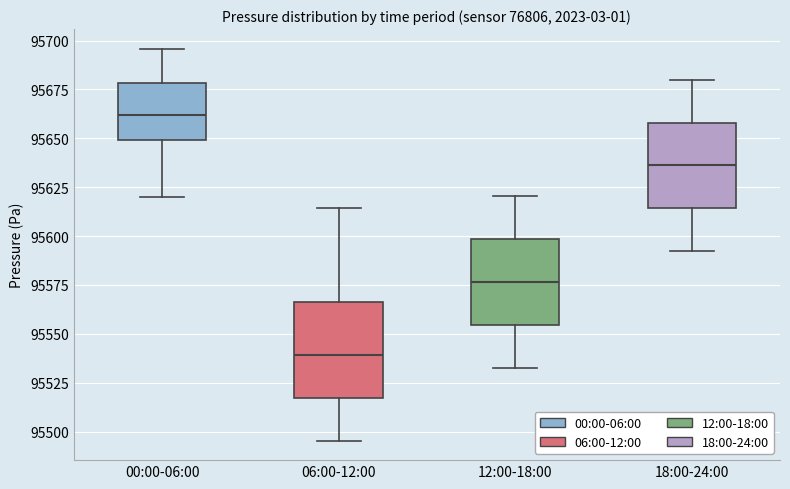

Comparing the boxes themselves (not the whiskers), which one is the tallest?

06:00-12:00